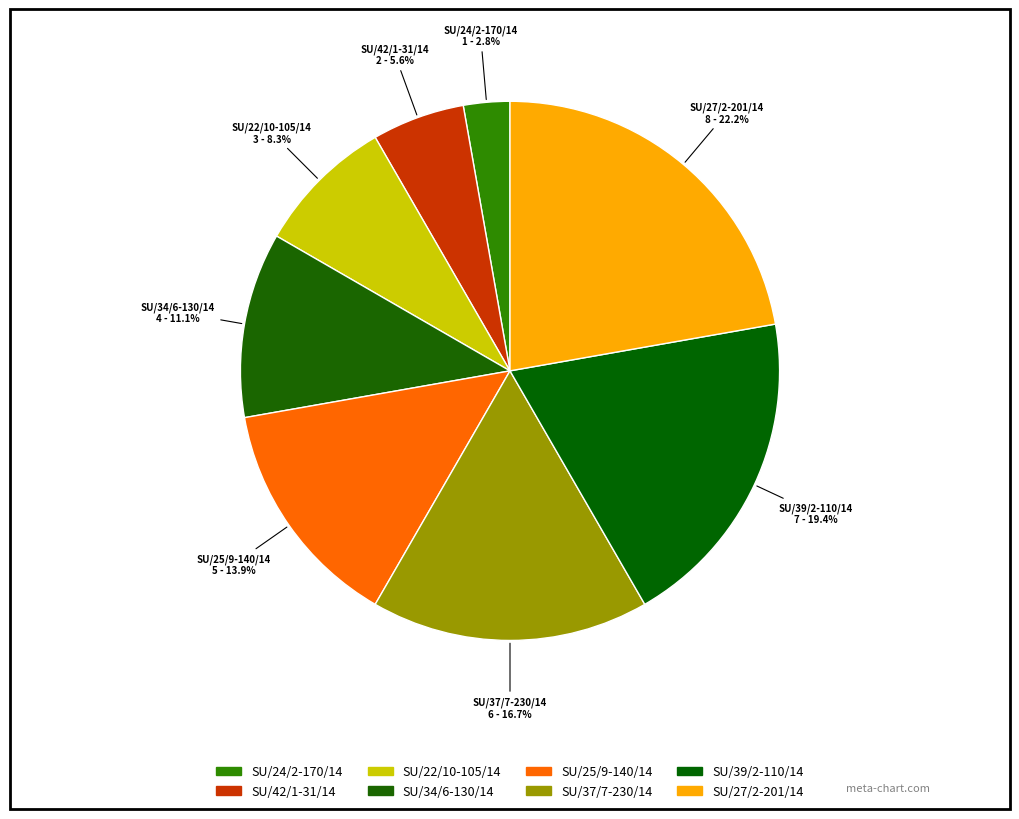

What is the largest slice in the pie chart?

SU/27/2-201/14